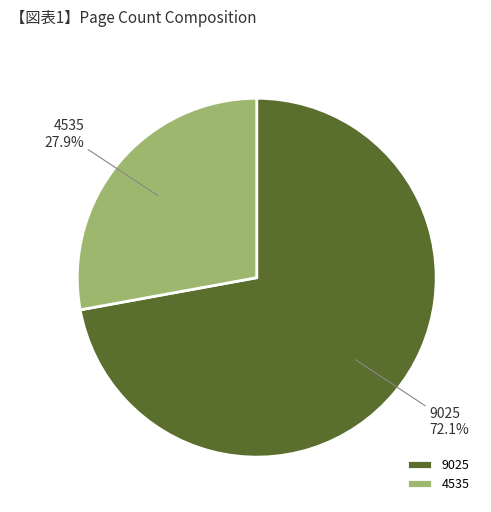

To the nearest percent, what is the difference between the 9025 and 4535 slice percentages?

44%